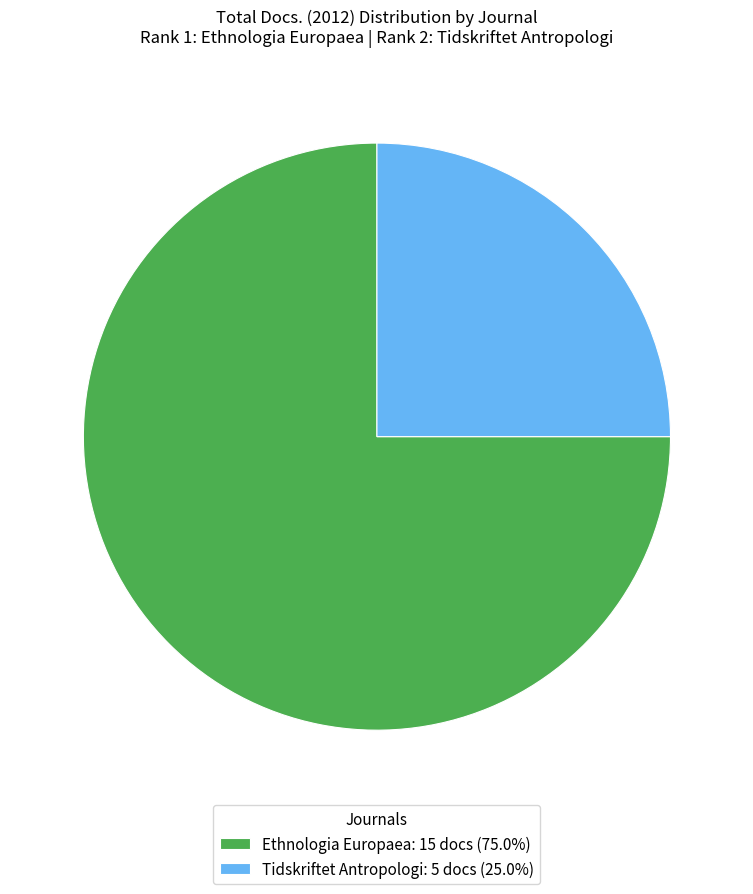

Is the sum of Tidskriftet Antropologi: 5 docs (25.0%) and Ethnologia Europaea: 15 docs (75.0%) greater than half?

Yes